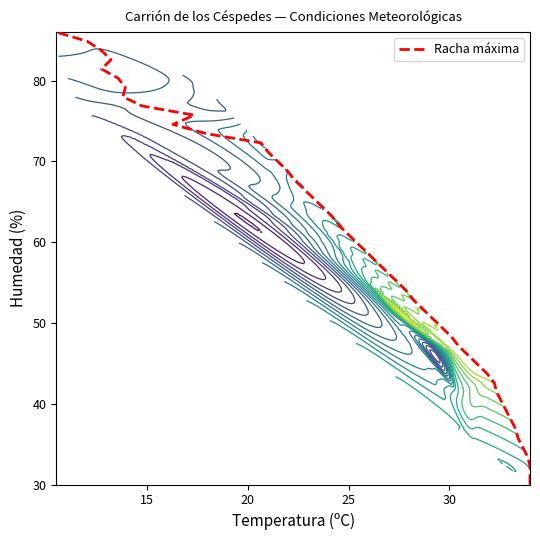

Between 12 and 3, which is larger?

12